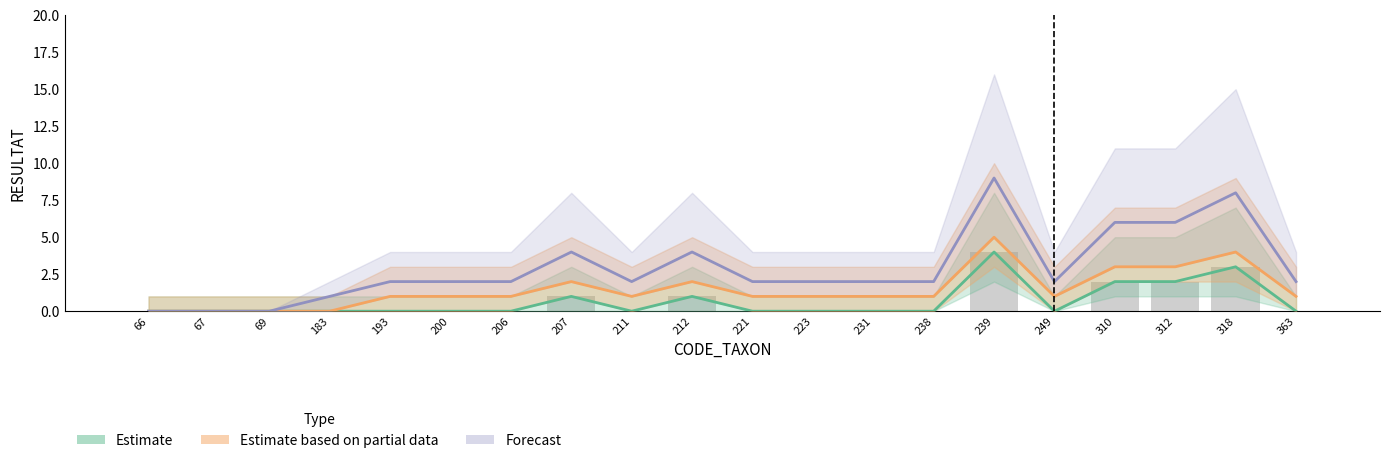

Which series has the widest spread of values?

Forecast